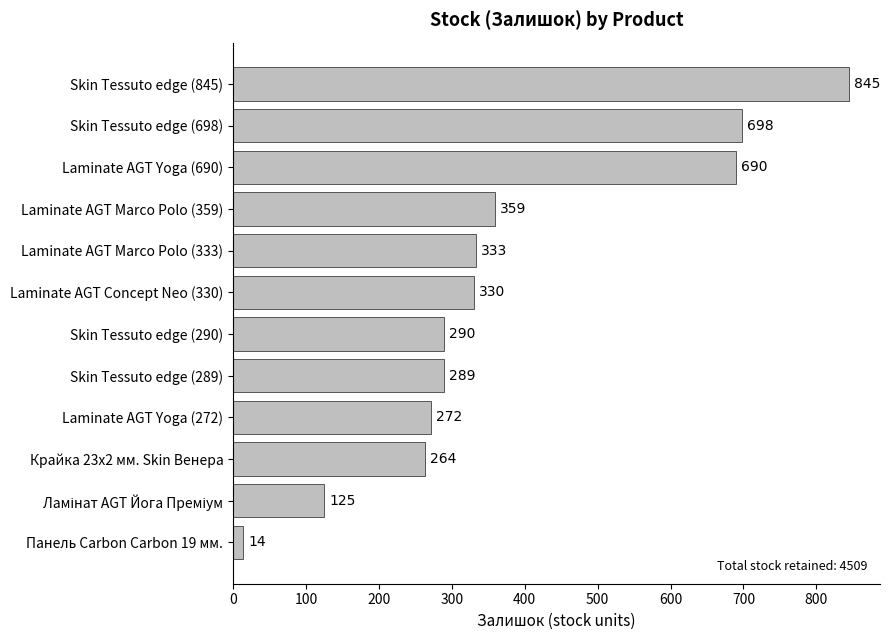

Where is the data nearest to the value 429?

Laminate AGT Marco Polo (359)